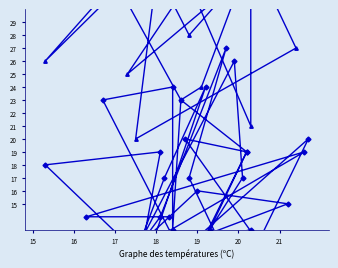

What is the spread (max minus min) of values at 16?

48